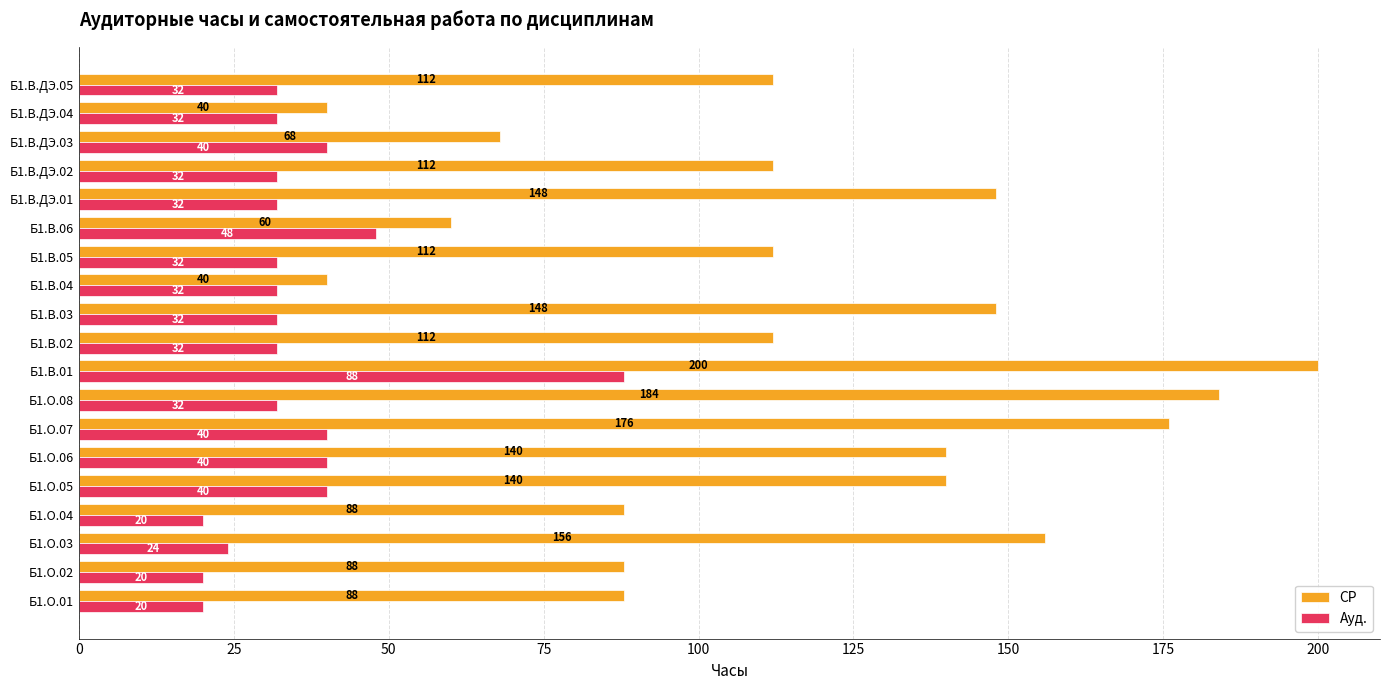

Rank the series at Б1.О.08 from lowest to highest value.

Ауд., СР